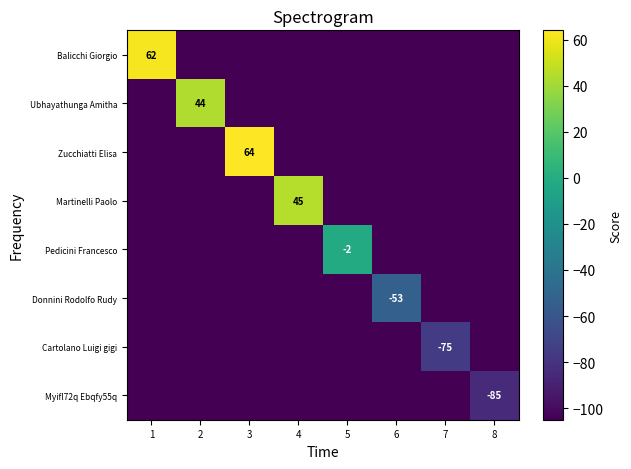

Is it true that Balicchi Giorgio equals 62 at 1?

True